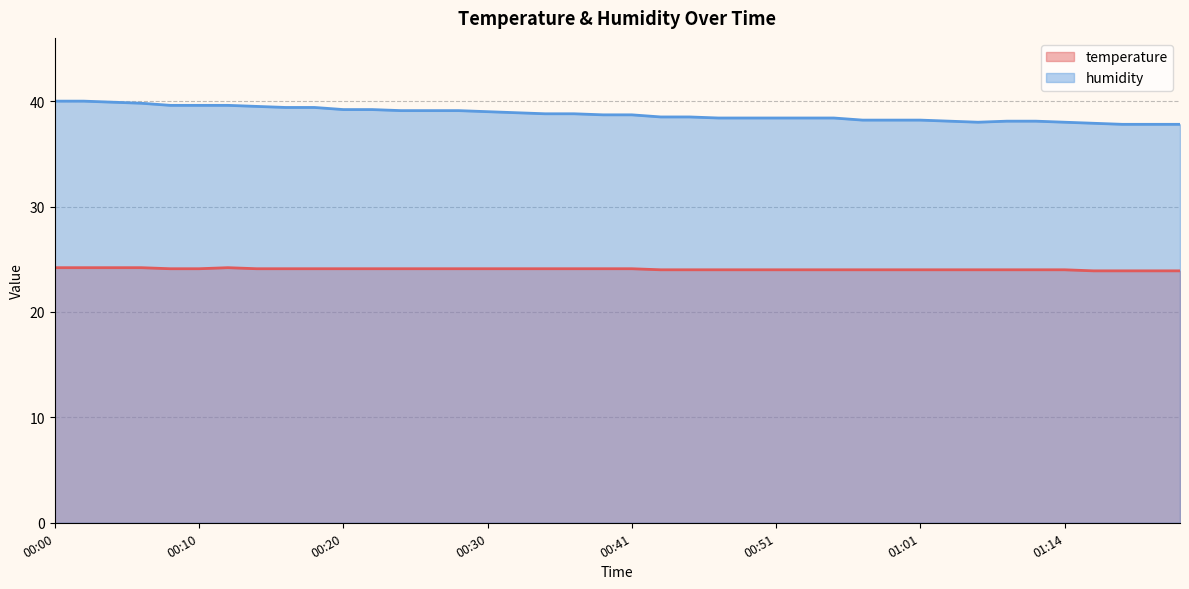

Which series has the largest total across all categories?

humidity